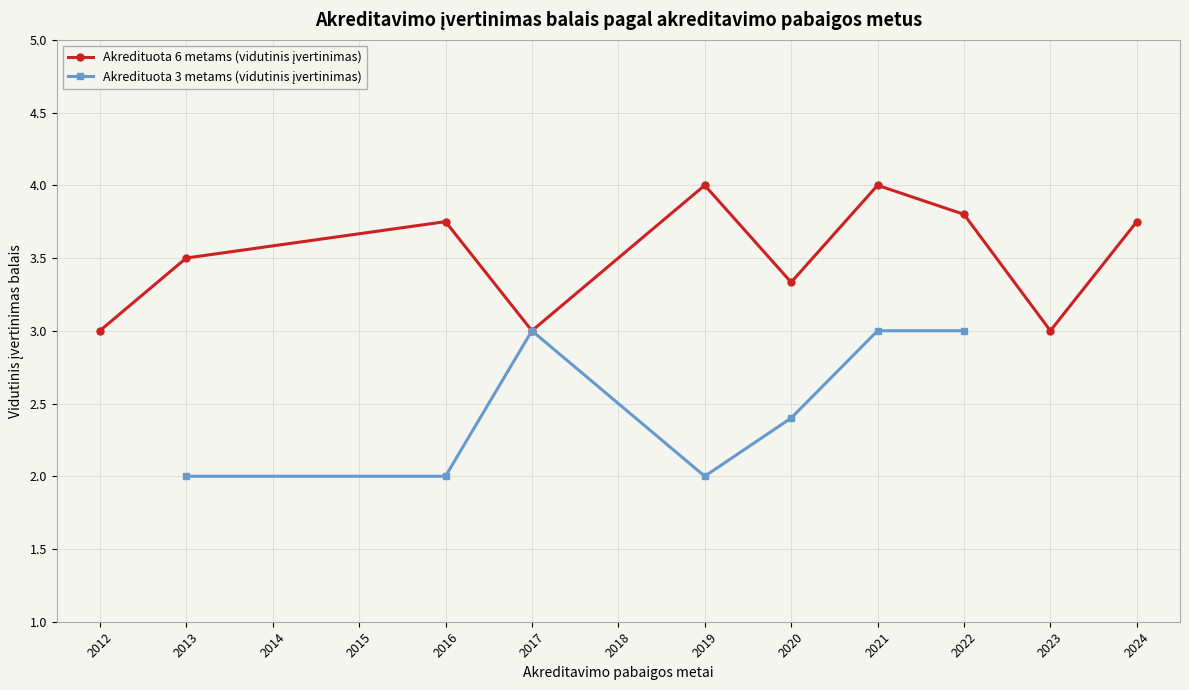

What is the label of the 15th point from the right?

2017